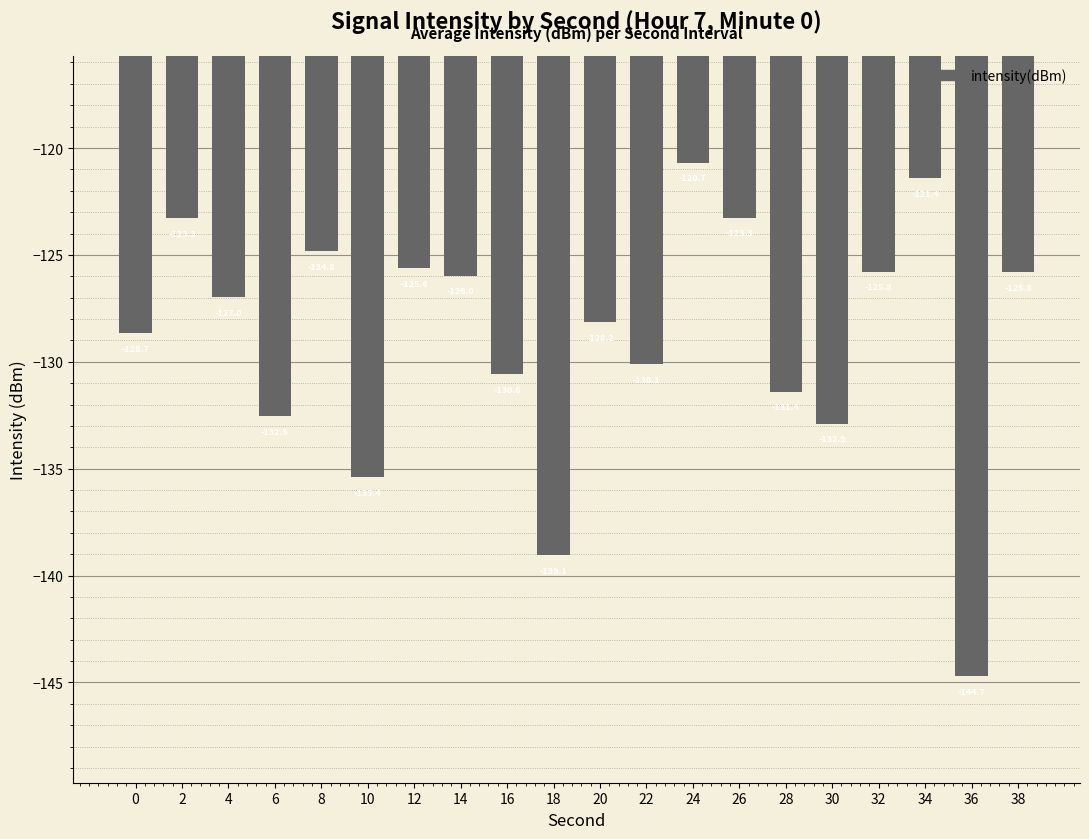

What is the value of the 4th bar from the left?

-132.5